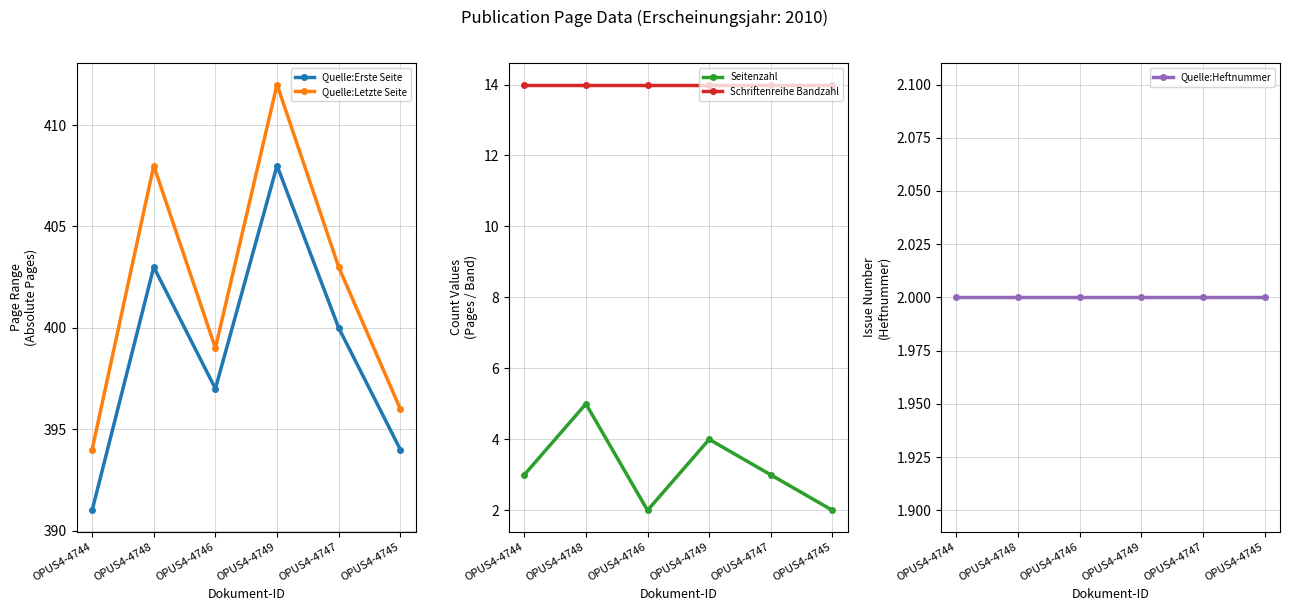

What is the spread (max minus min) of values at OPUS4-4745?

394